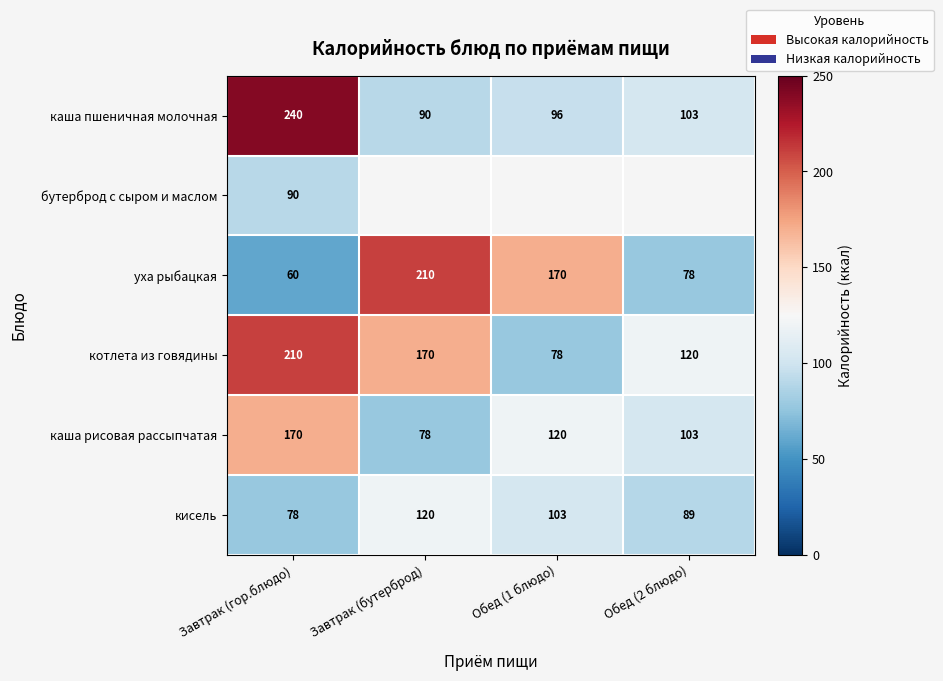

Rank the categories by уха рыбацкая value from highest to lowest.

Завтрак (бутерброд), Обед (1 блюдо), Обед (2 блюдо), Завтрак (гор.блюдо)